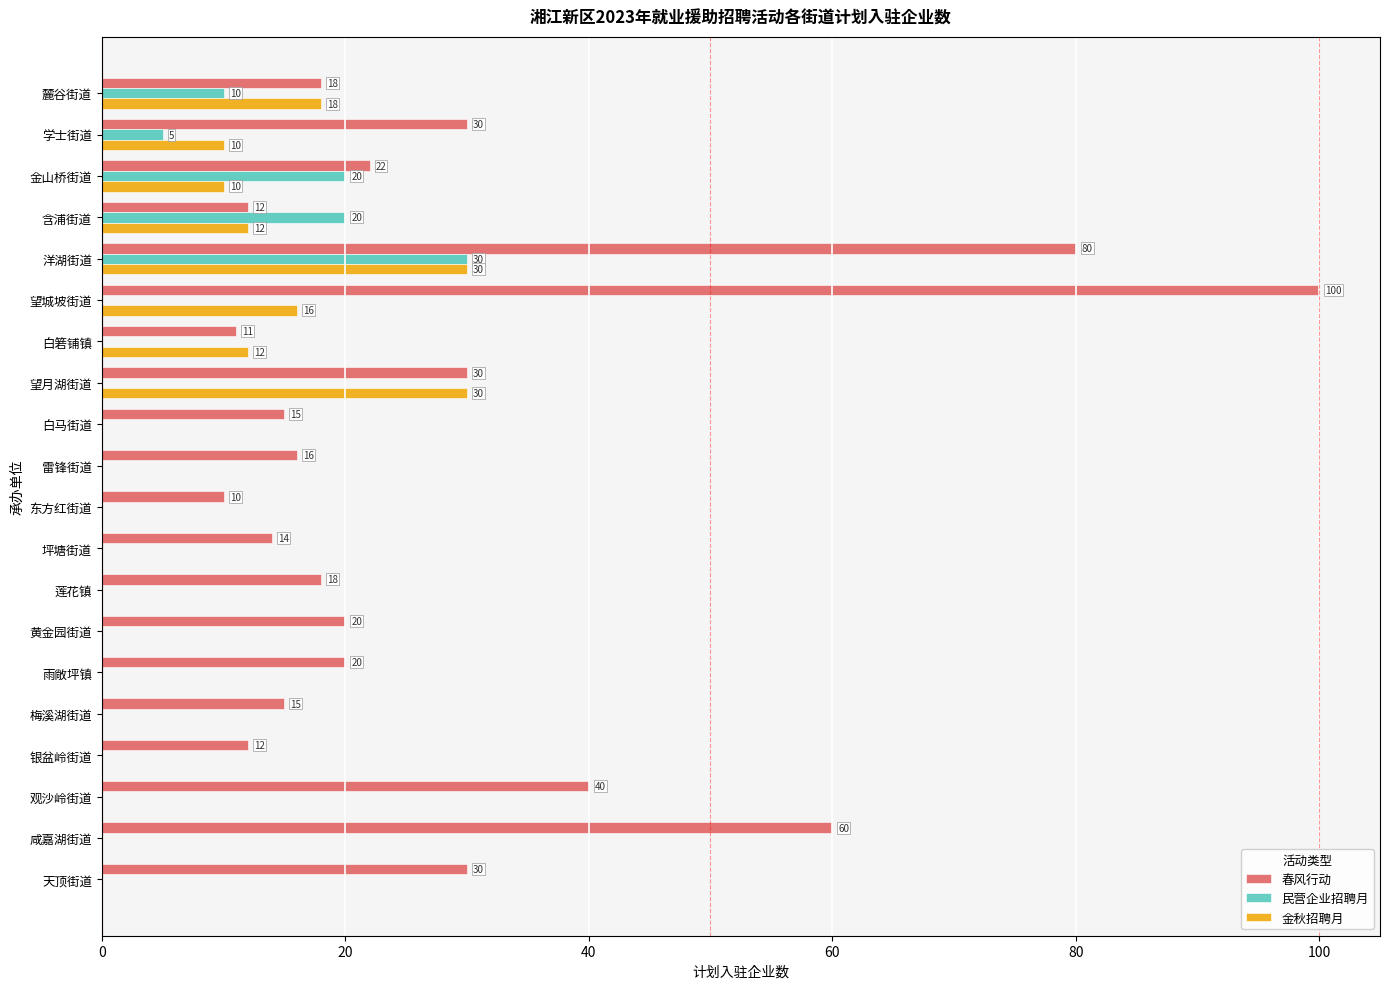

What is the sum of all 金秋招聘月 values?

138